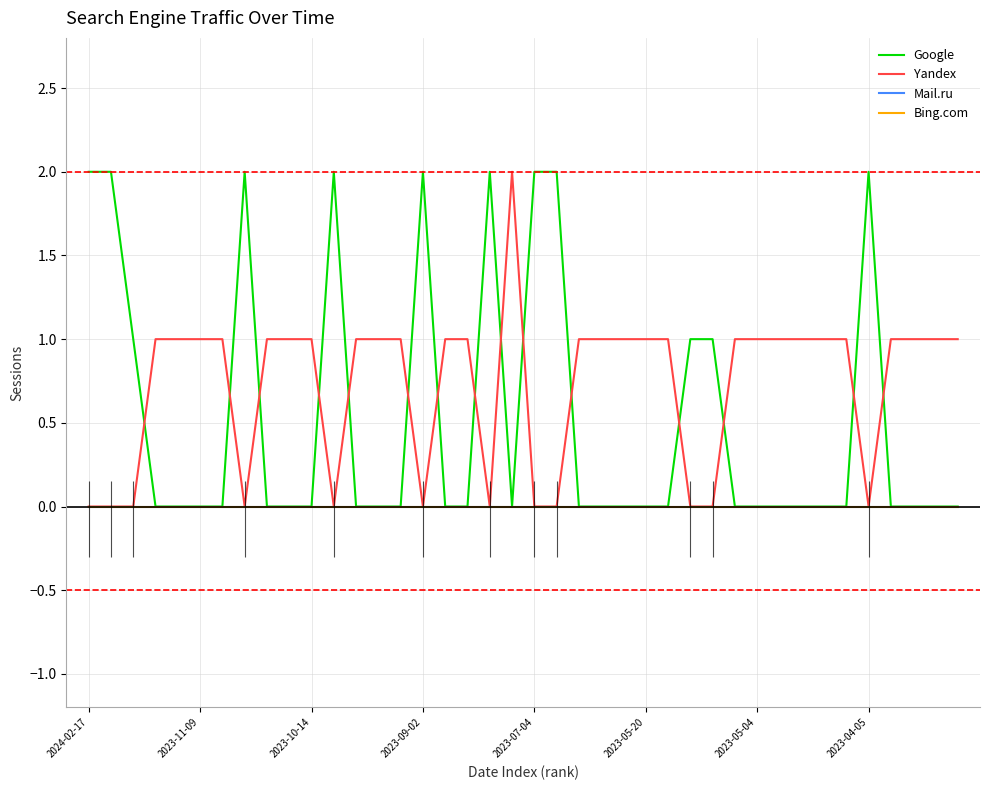

How many series are shown in this chart?

4